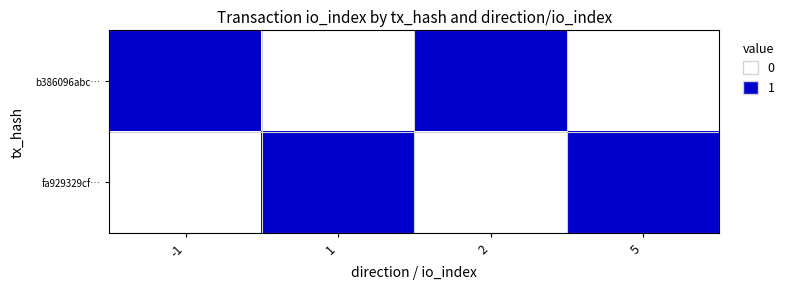

Which series changed the most between -1 and 1?

b386096abc…